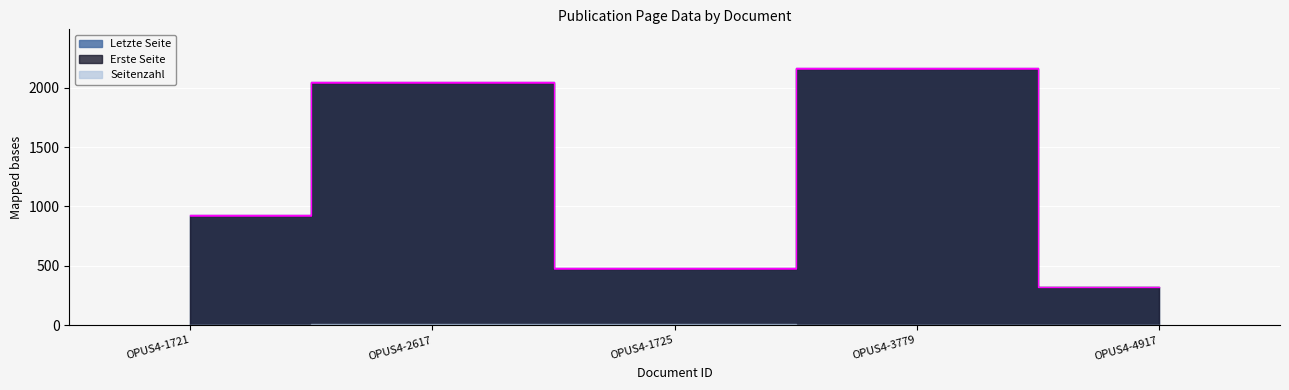

What is the difference between the maximum and minimum values in the Letzte Seite series?

1840